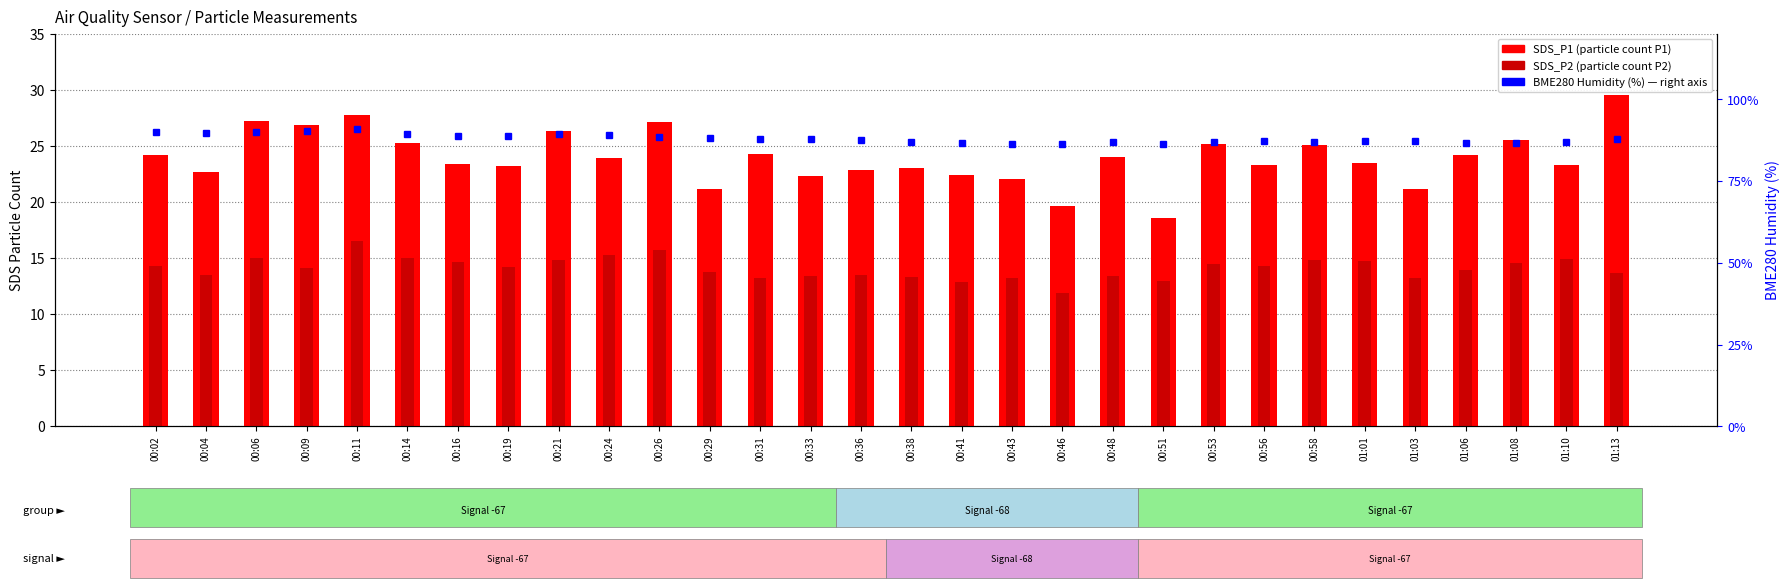

Rank the series at 00:24 from lowest to highest value.

SDS_P2, SDS_P1 (transformed count), BME280 Humidity (%)